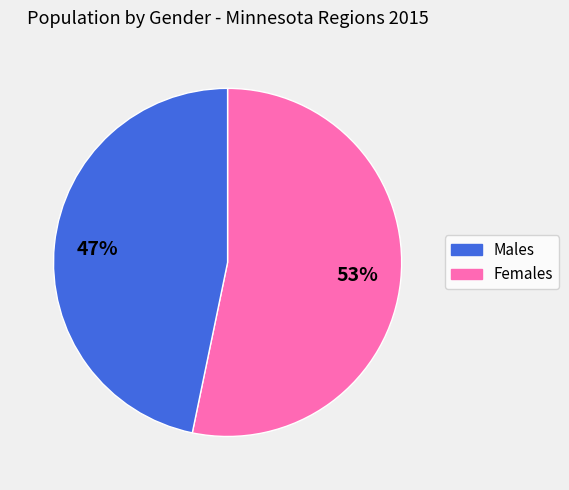

To the nearest percent, what is the average slice percentage?

50%